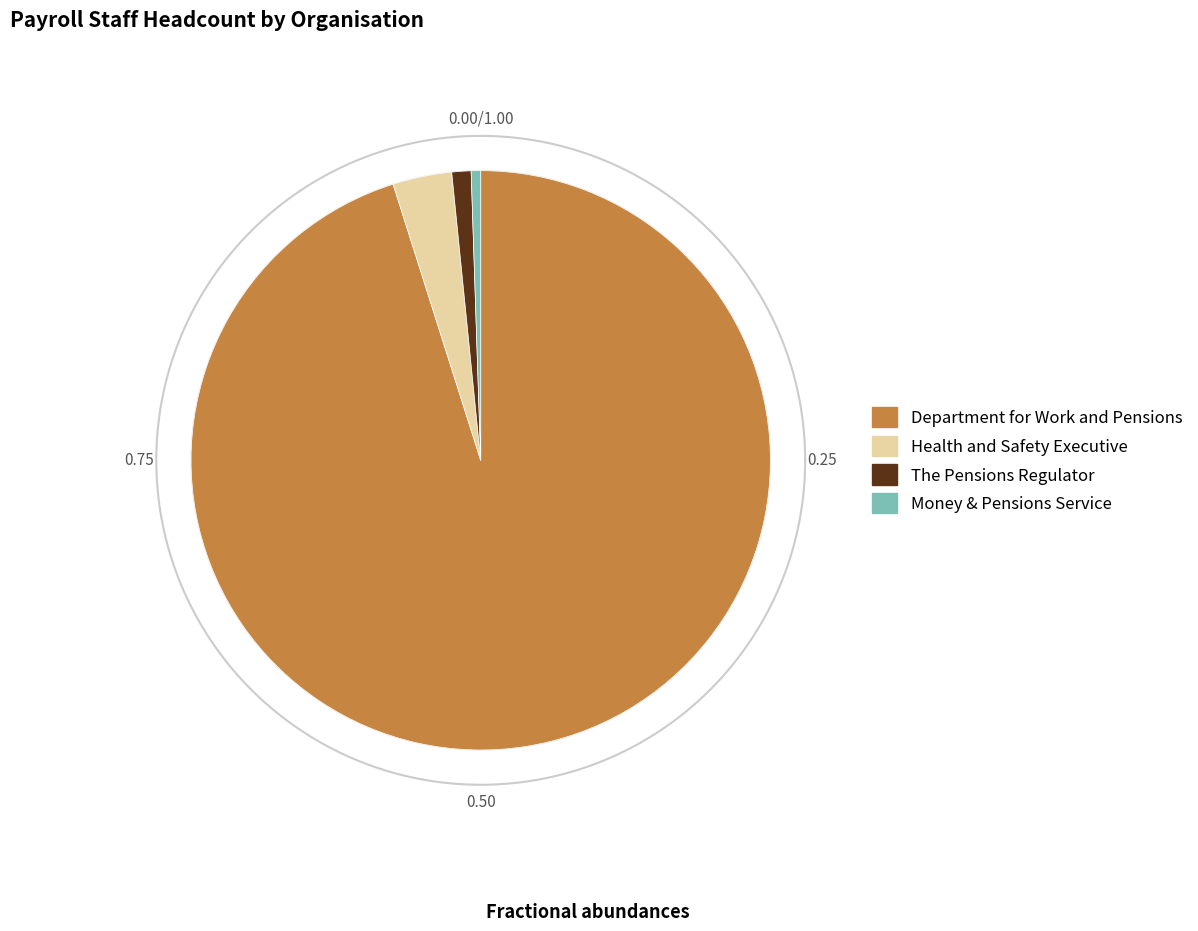

Count the number of slices in the pie.

4